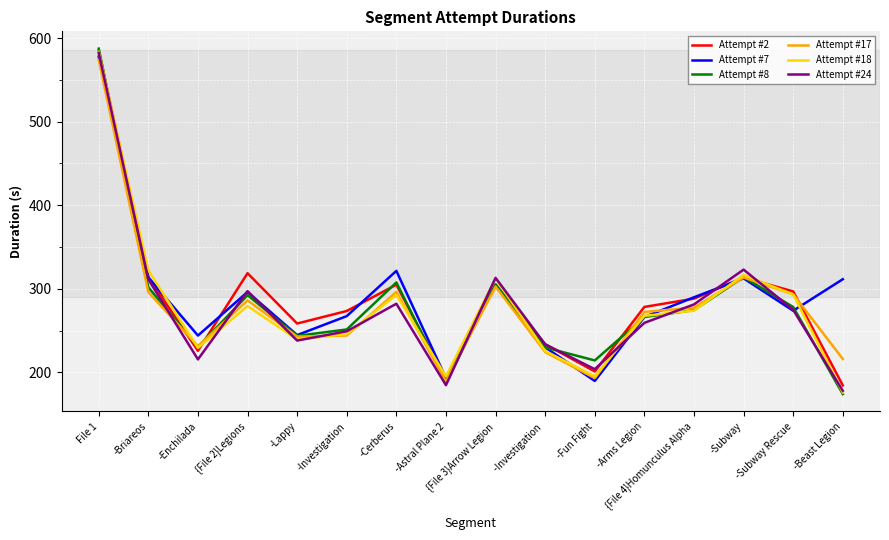

What is the maximum value for Attempt #18?

583.6